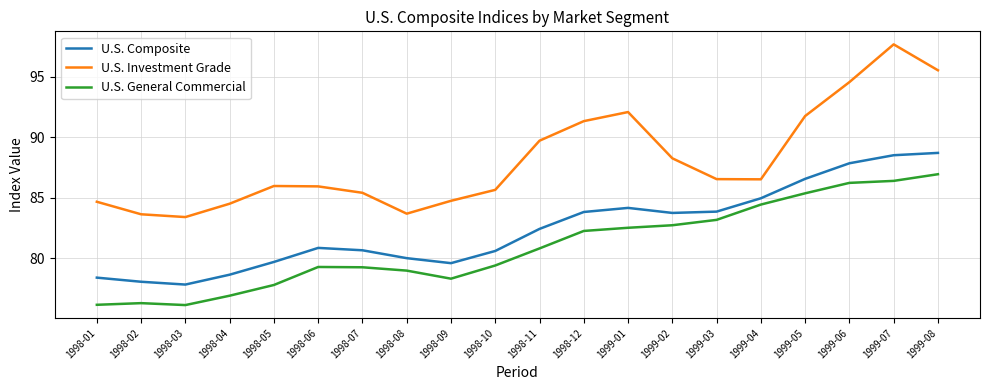

What is the difference between the U.S. Composite values at 1998-12 and 1998-04?

5.2